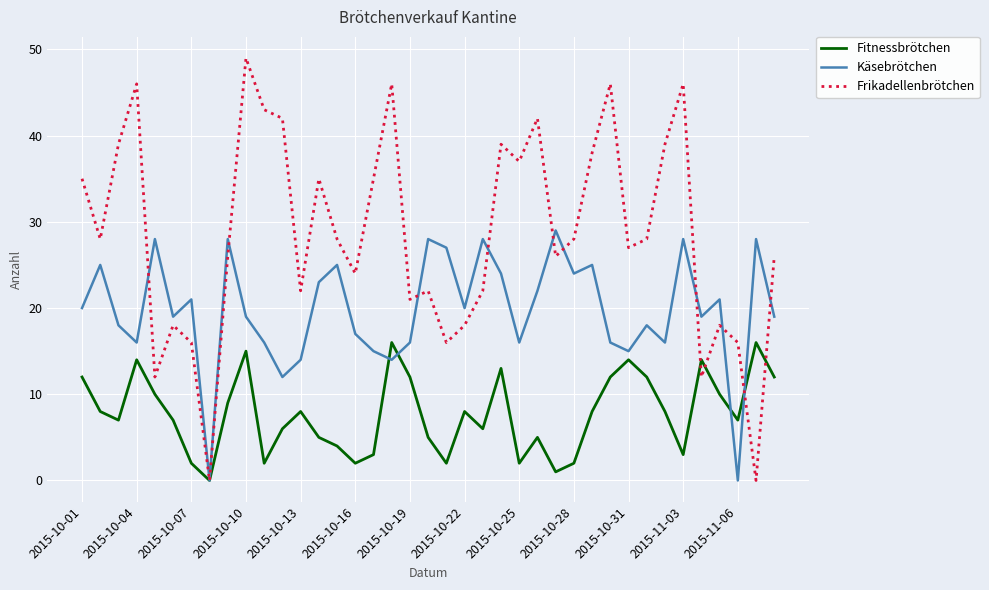

What are all the series names shown in the legend?

Fitnessbrötchen, Käsebrötchen, Frikadellenbrötchen